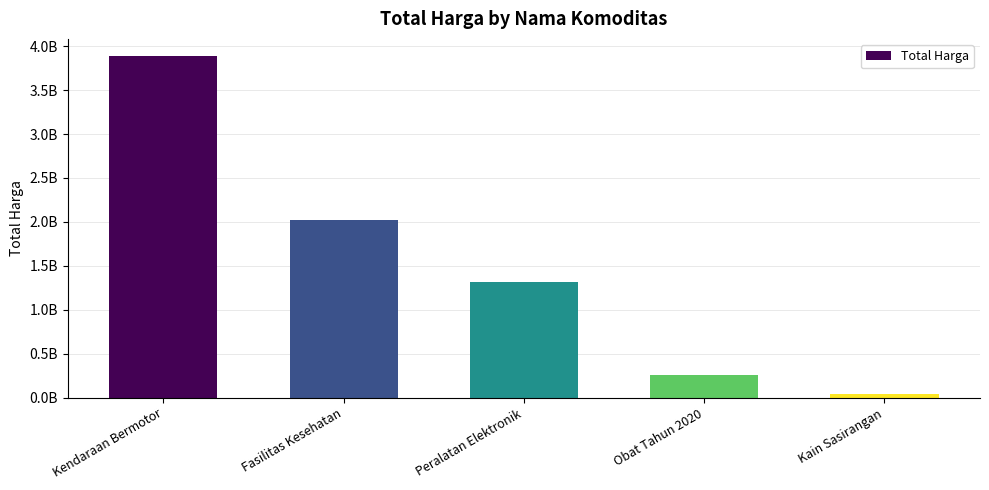

What is the maximum value shown in the chart?

3888564100